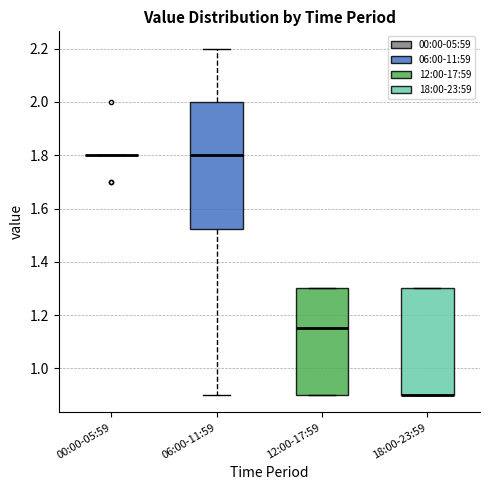

Reading left to right, read every box against the y-axis: the position of its median line, the range the box covers, and the ends of its whiskers. The values are not printed on the chart, so give them approximately, as read against the axis.

00:00-05:59: box collapsed to a line at 1.80, whiskers 1.80 to 1.80
06:00-11:59: median 1.80, box 1.52 to 2.00, whiskers 0.90 to 2.20
12:00-17:59: median 1.16, box 0.90 to 1.30, whiskers 0.90 to 1.30
18:00-23:59: median 0.90 (drawn on the box's lower edge), box 0.90 to 1.30, whiskers 0.90 to 1.30